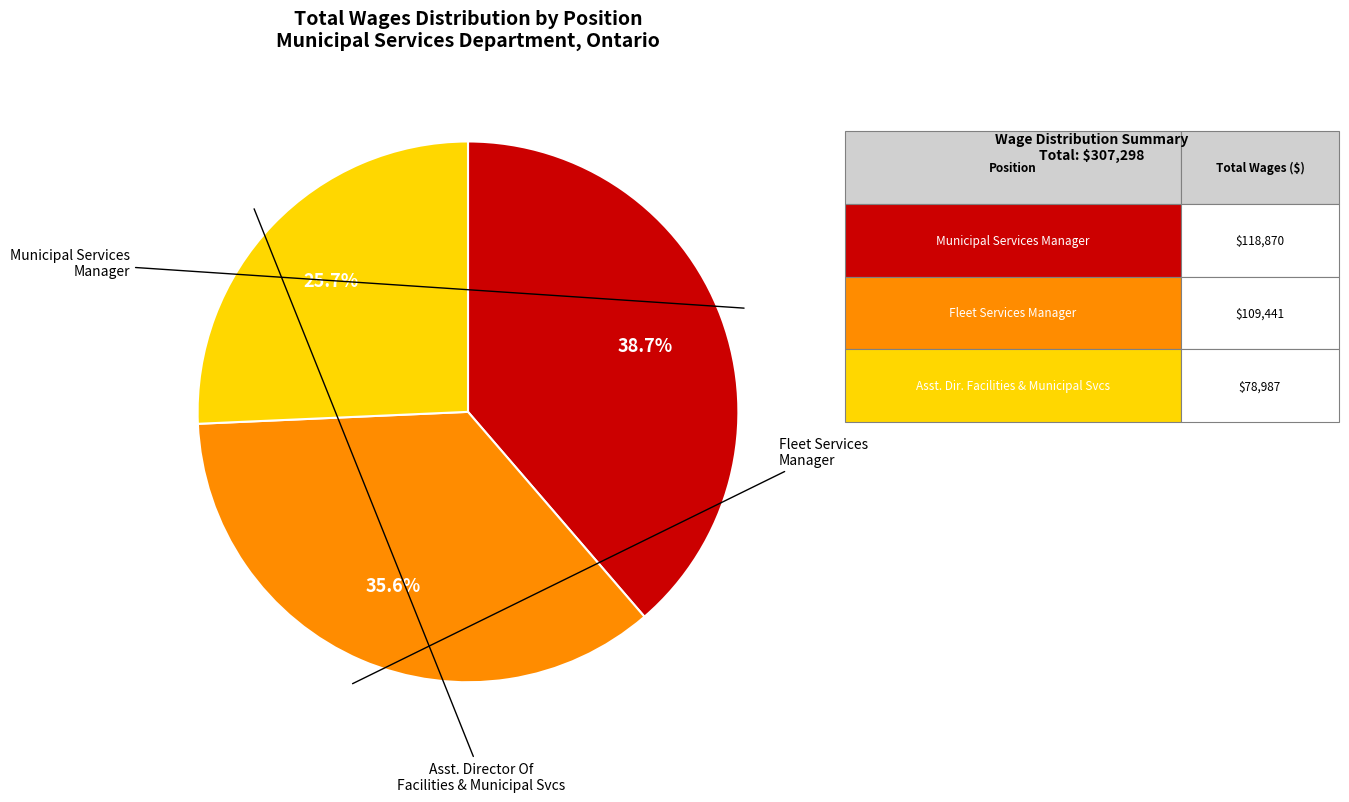

How many segments does this pie chart have?

3